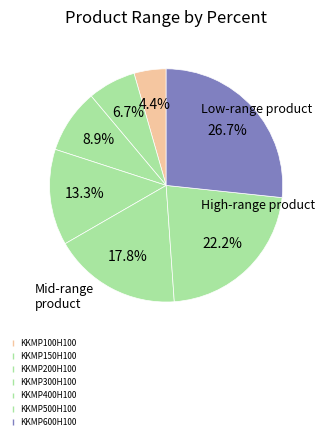

Count the number of slices in the pie.

7